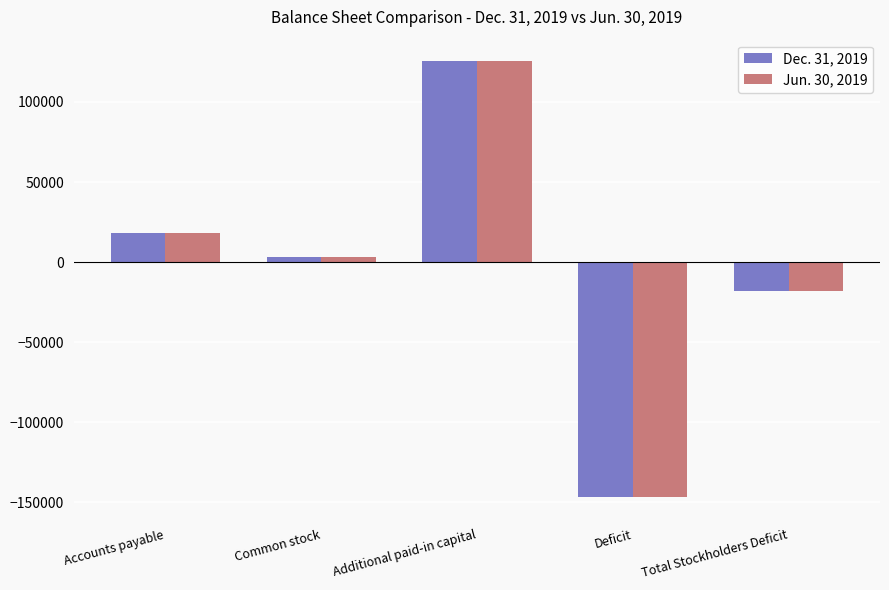

How many bars are there in total?

10